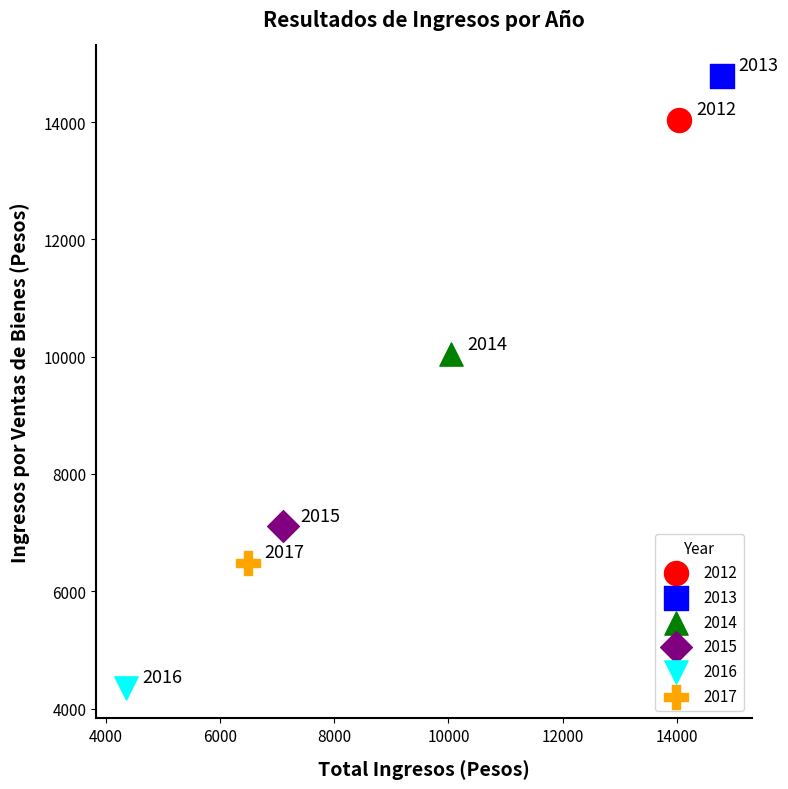

What are all the series names shown in the legend?

2012, 2013, 2014, 2015, 2016, 2017